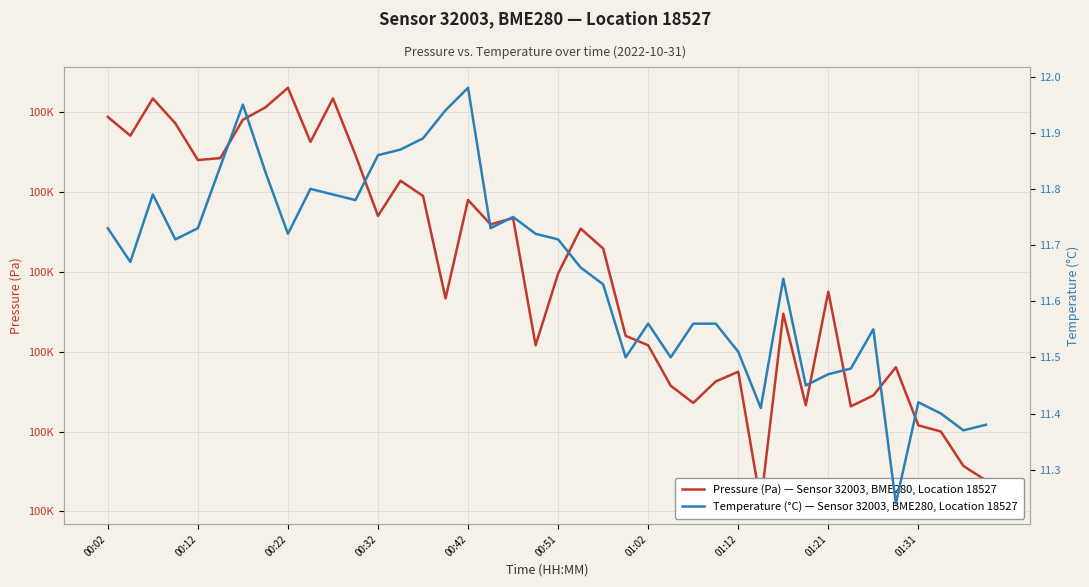

In Pressure (Pa) — Sensor 32003, BME280, Location 18527, how many points are higher than both neighbors (excluding endpoints)?

11